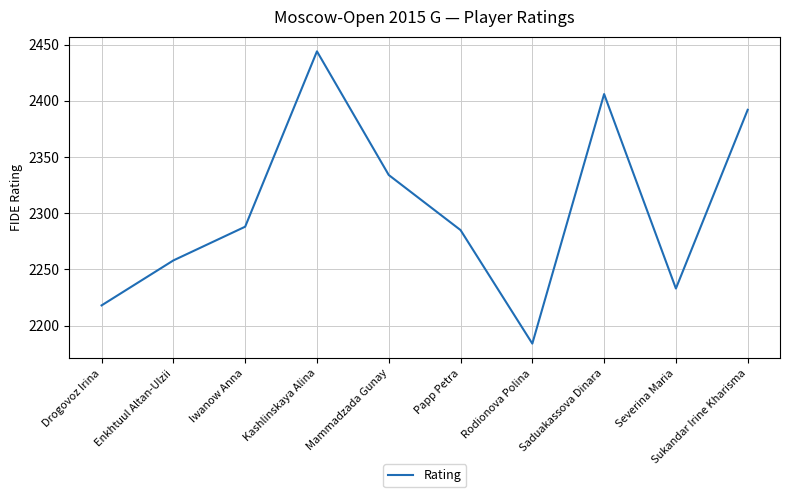

Is it true that the value at Rodionova Polina is 3676?

False